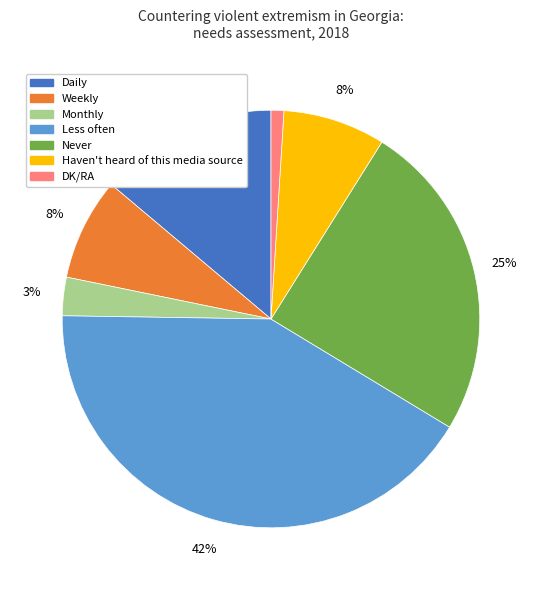

Does any single category account for the majority?

No